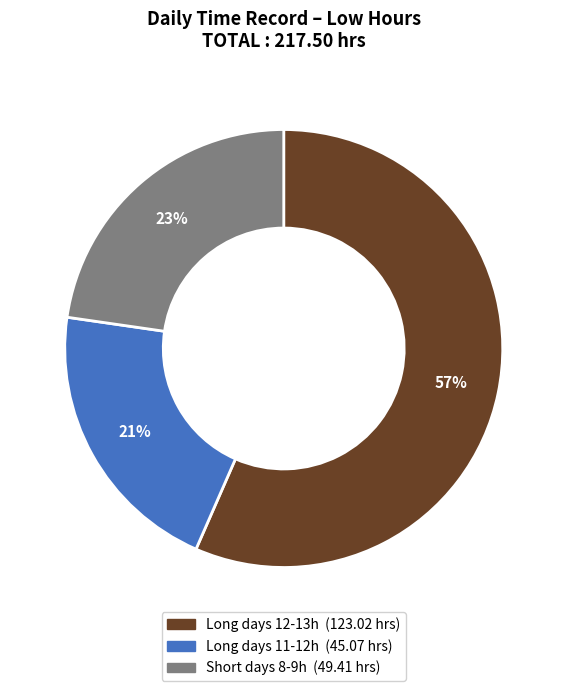

To the nearest percent, what is the difference between the largest and smallest slice percentages?

36%